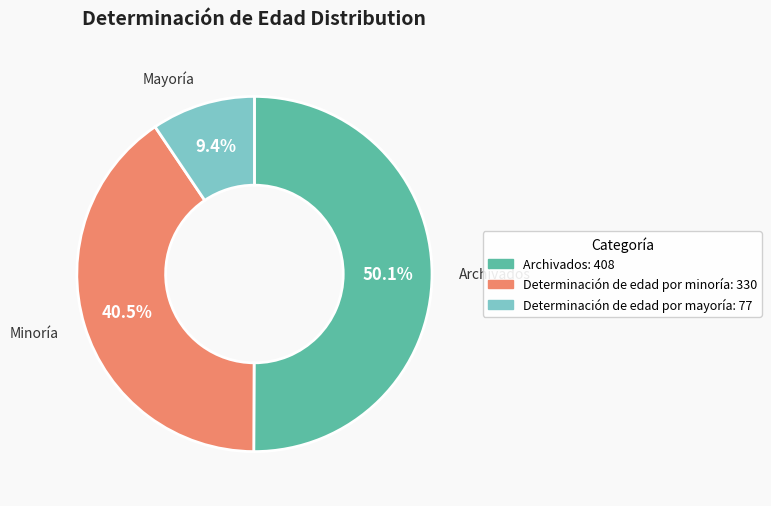

Which slice represents more than half of the pie?

Archivados